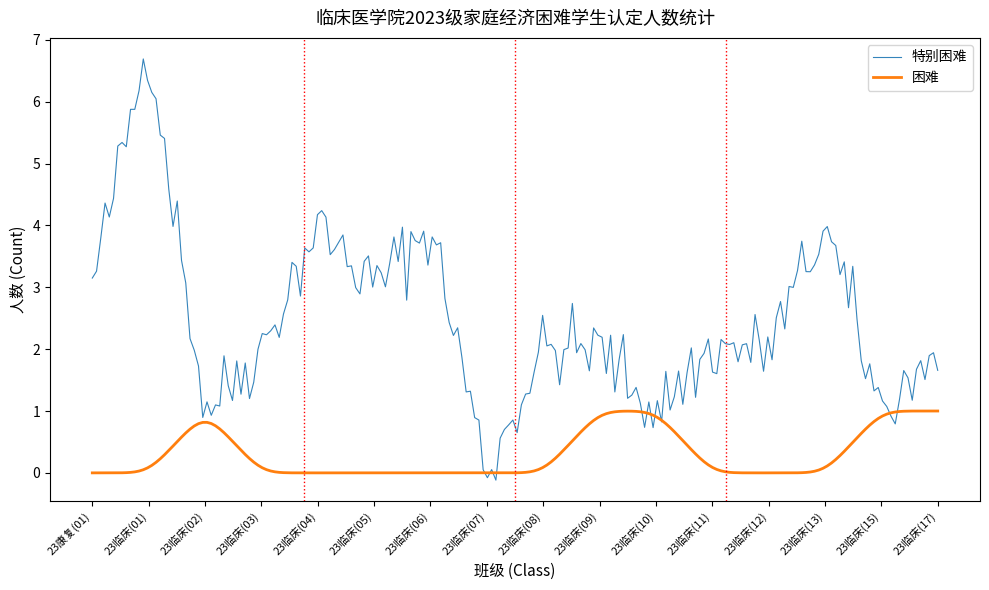

What is the maximum value for 特别困难?

6.7